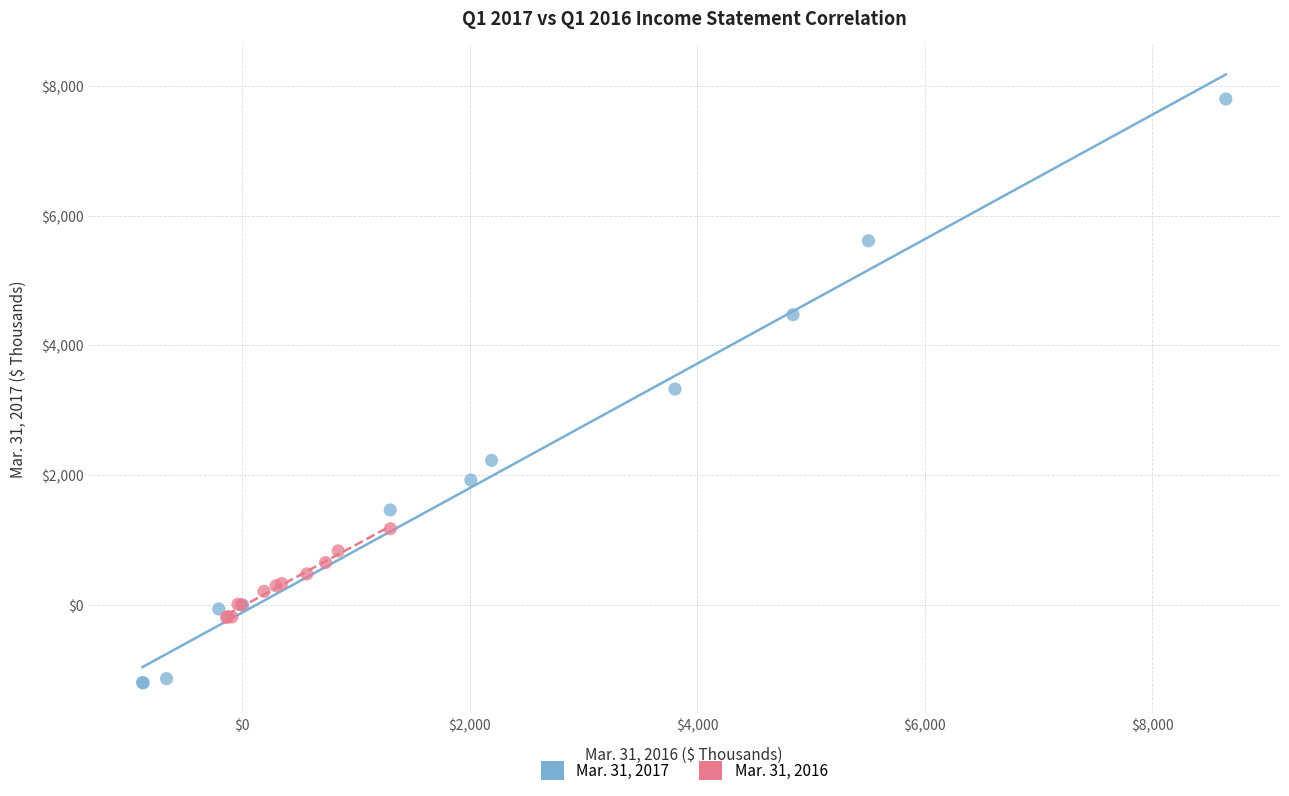

Which series contains the lowest Y value?

Mar. 31, 2017